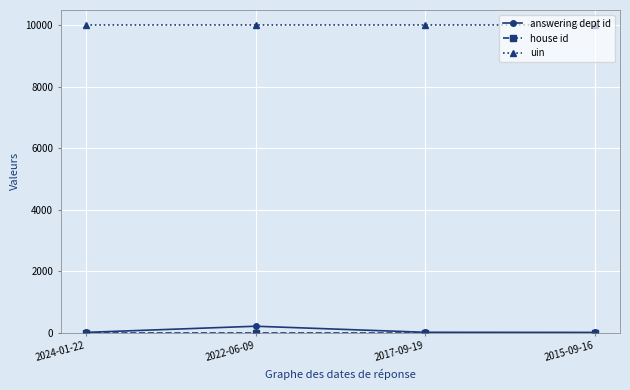

True or false: answering dept id and uin cross at least once.

False